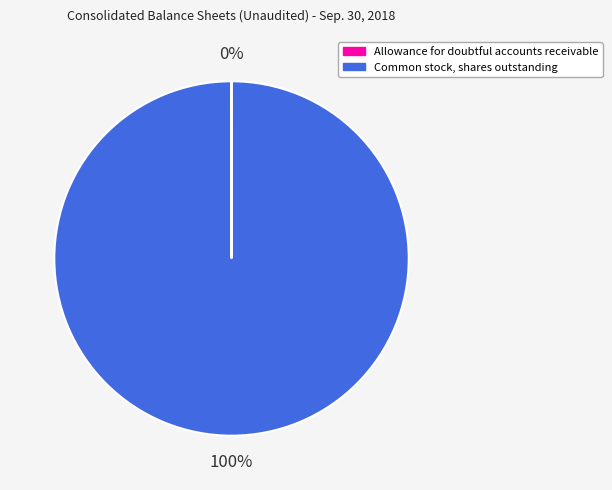

What is the largest slice in the pie chart?

Common stock, shares outstanding